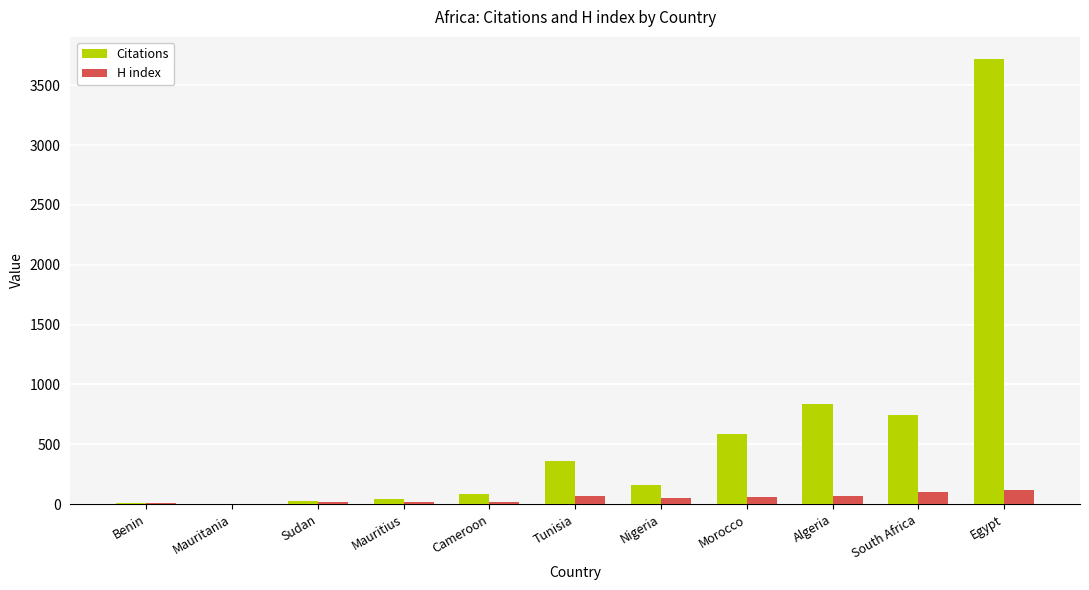

How many groups of bars are there?

11